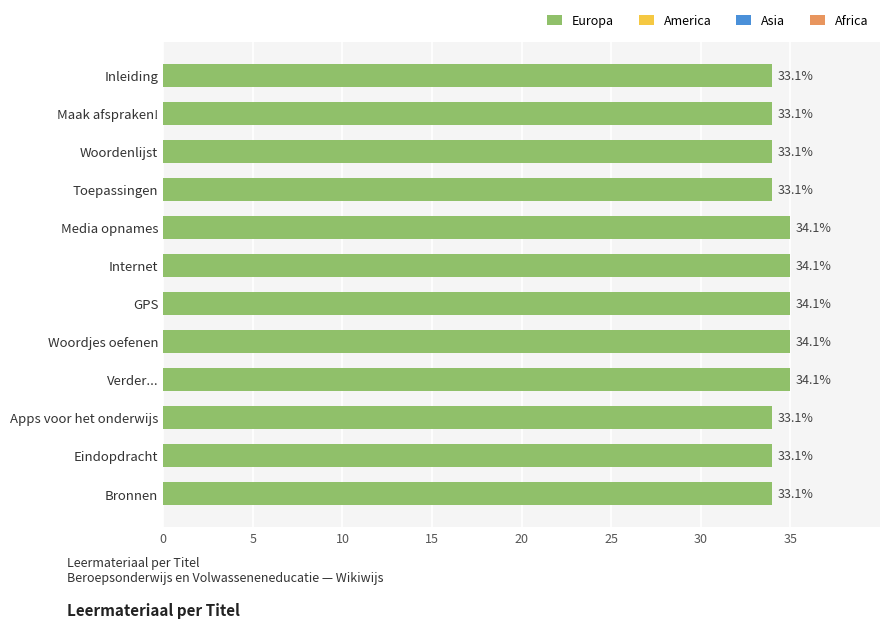

How many bars are there in total?

12